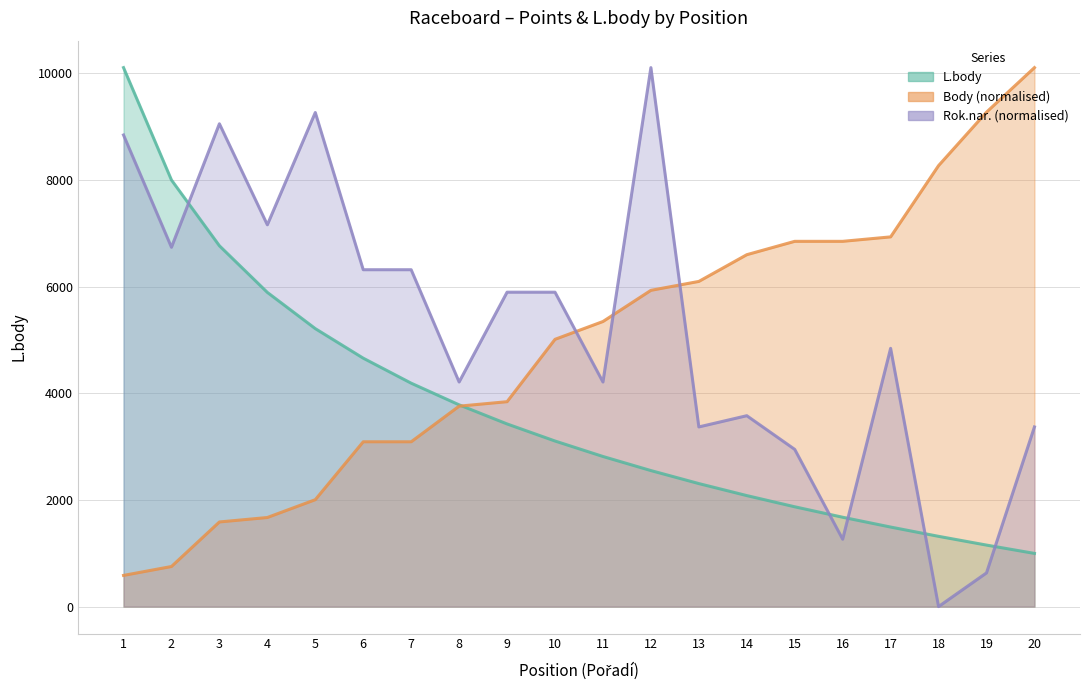

Reading left to right, what are all the values shown in this chart?

L.body: 10104.0	7997.0	6764.0	5890.0	5211.0	4657.0	4188.0	3782.0	3424.0	3104.0	2814.0	2550.0	2306.0	2081.0	1871.0	1675.0	1491.0	1317.0	1153.0	997.0
Body: 584.5	751.5	1586.6	1670.1	2004.1	3089.7	3089.7	3757.7	3841.2	5010.2	5344.3	5928.8	6095.8	6596.8	6847.3	6847.3	6930.8	8266.9	9269.0	10104.0
Rok.nar.: 8841.0	6736.0	9051.5	7157.0	9262.0	6315.0	6315.0	4210.0	5894.0	5894.0	4210.0	10104.0	3368.0	3578.5	2947.0	1263.0	4841.5	0.0	631.5	3368.0